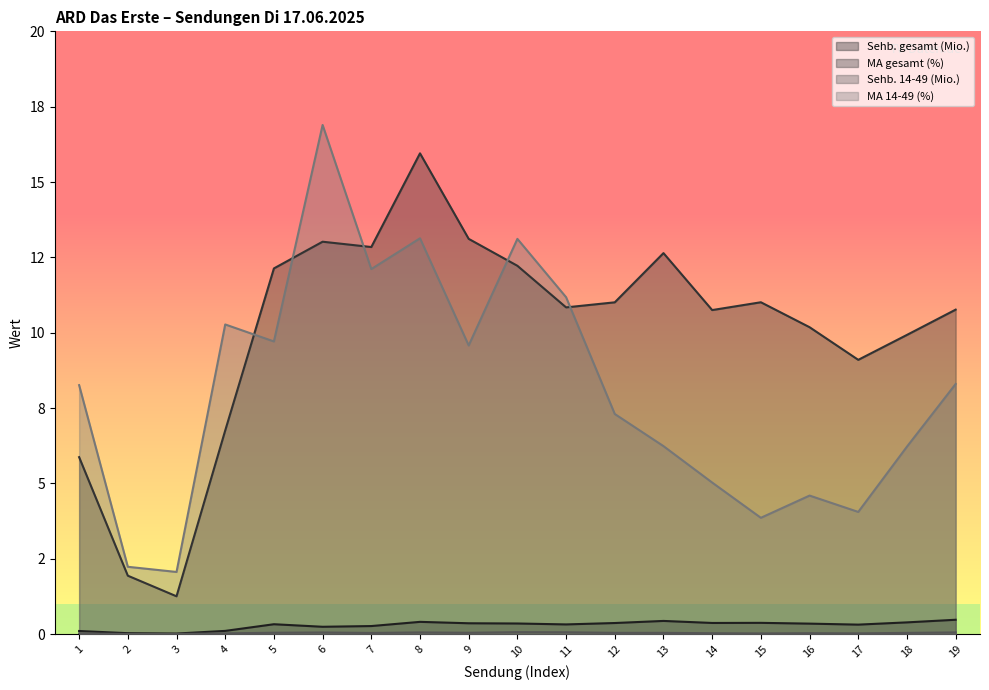

True or false: MA gesamt (%) has a value of 4.0 at 17.

False